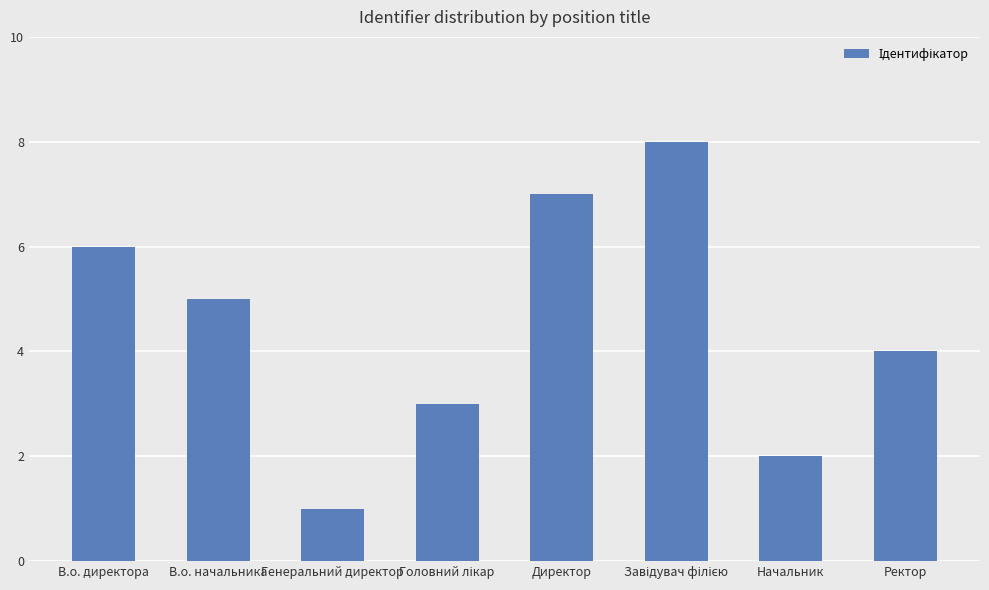

What is the change in value from Начальник to Ректор?

+2